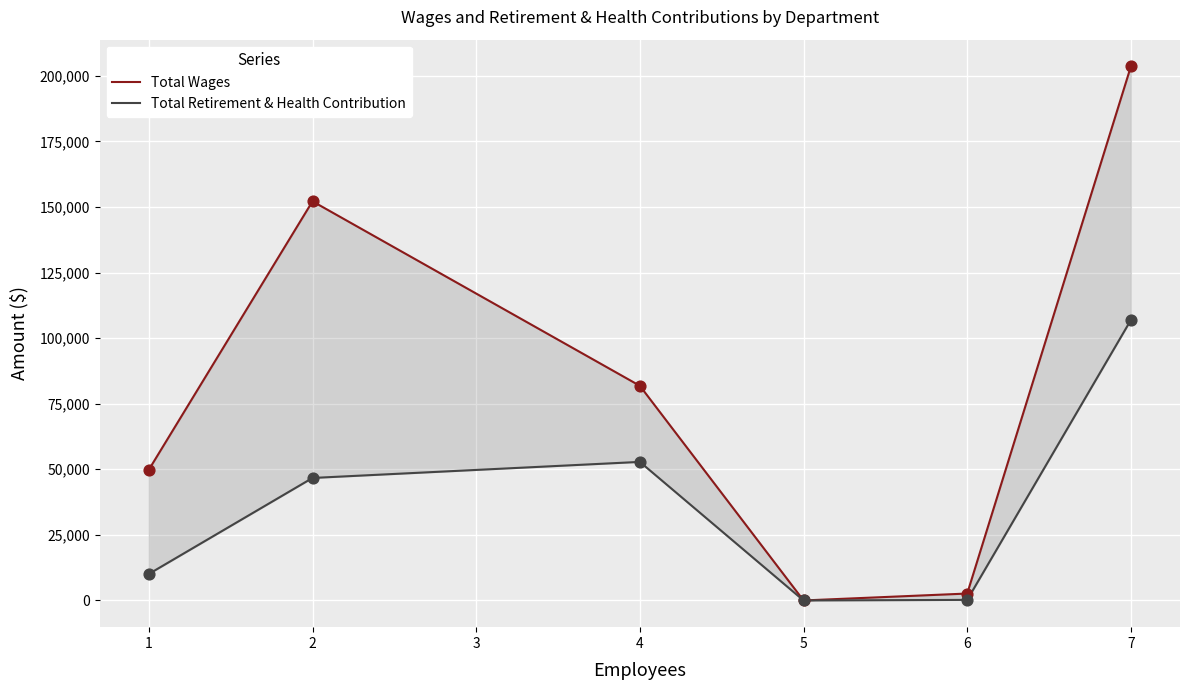

Which series reaches the maximum Y coordinate?

Total Wages